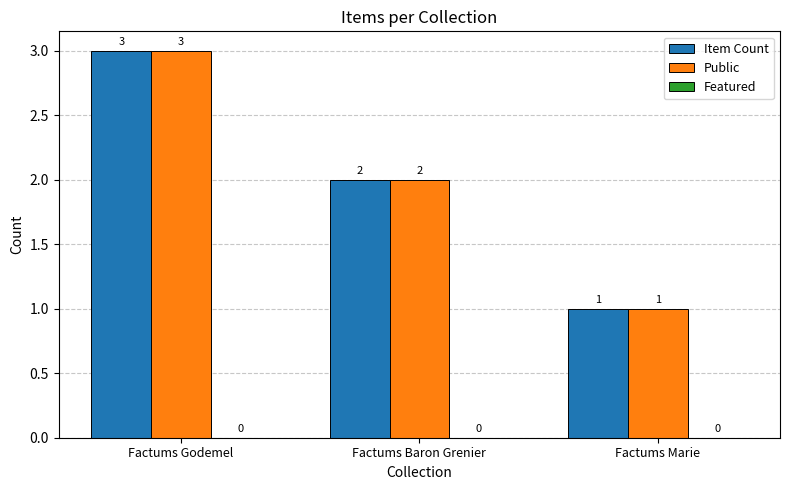

What is the difference between the Public values at Factums Baron Grenier and Factums Marie?

1